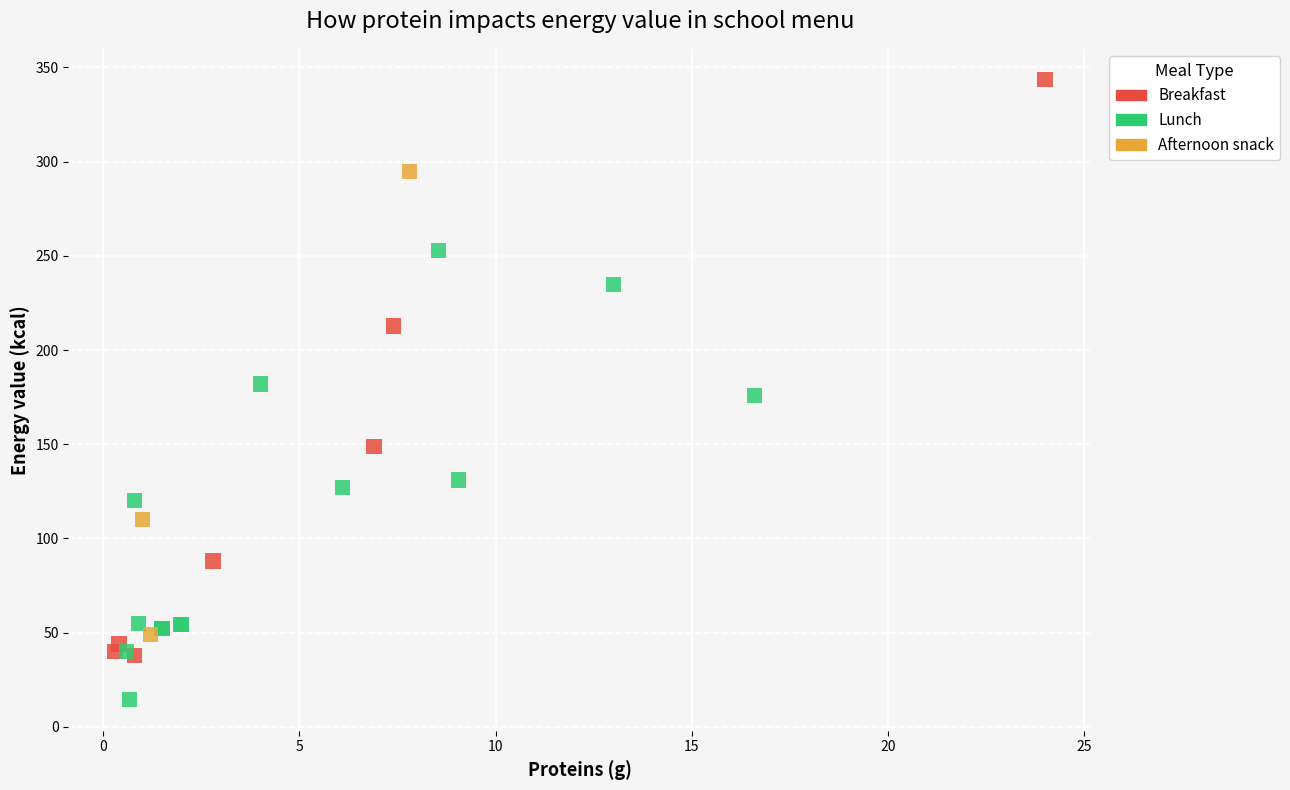

Which series contains the lowest Y value?

Lunch